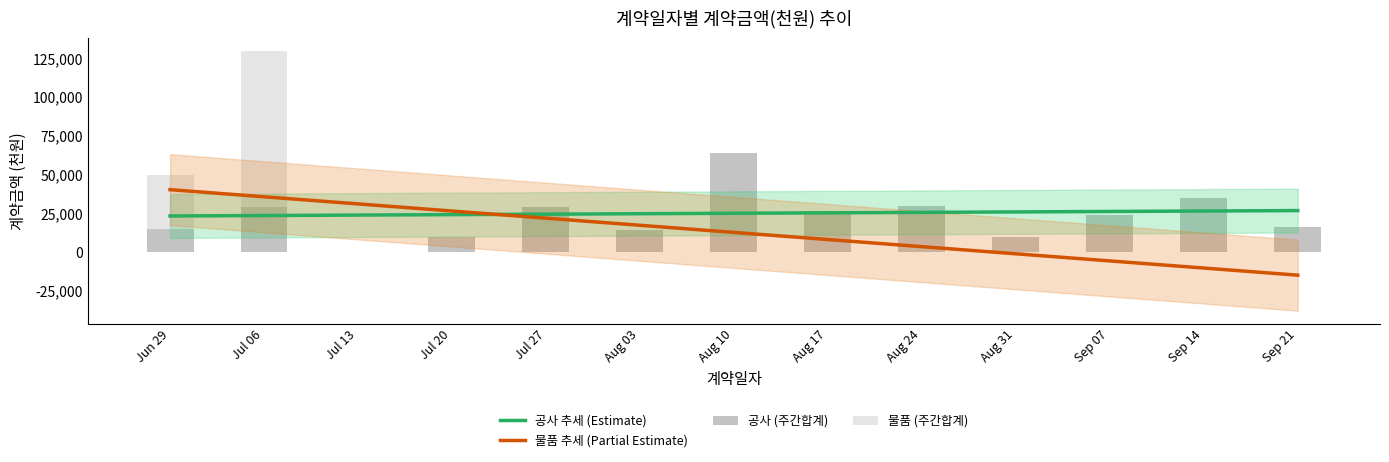

What is the average value of the 공사 (주간합계) series?

25241.3